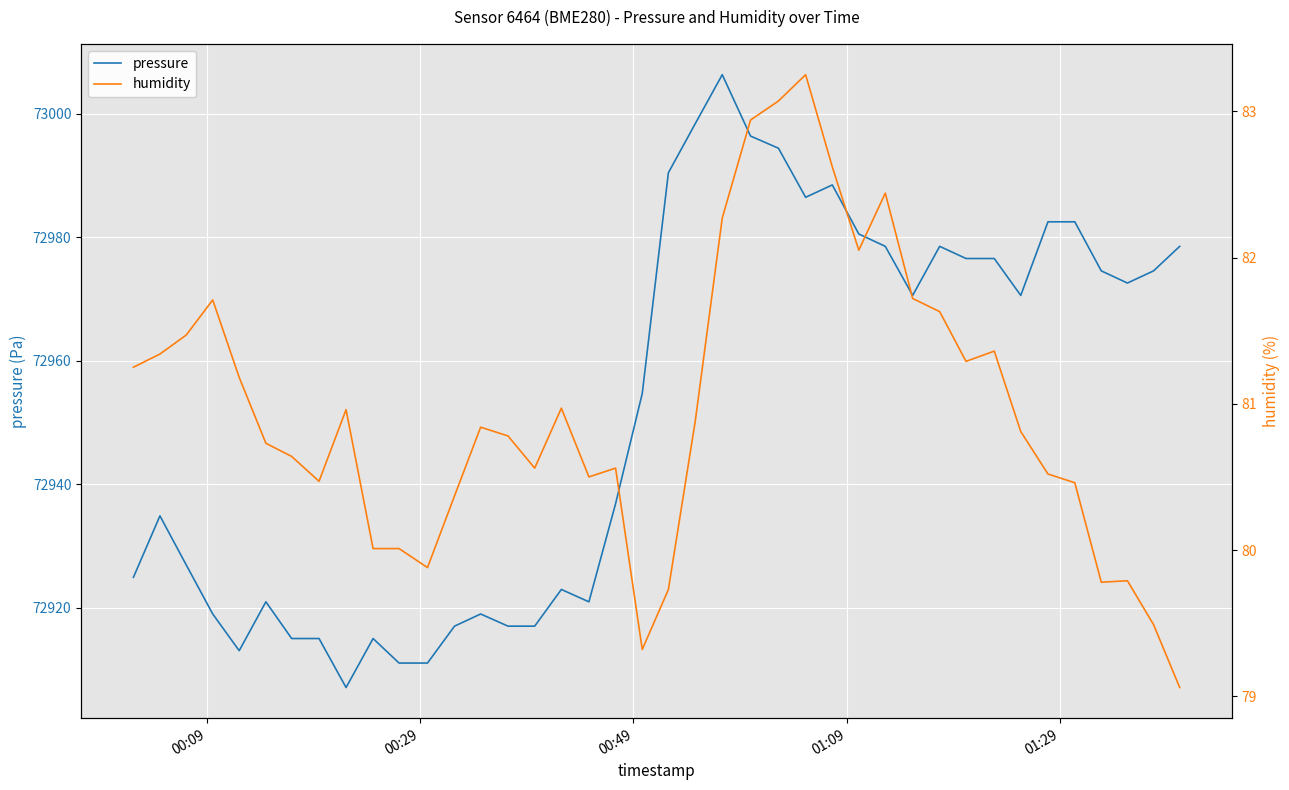

What are all the series names shown in the legend?

pressure, humidity